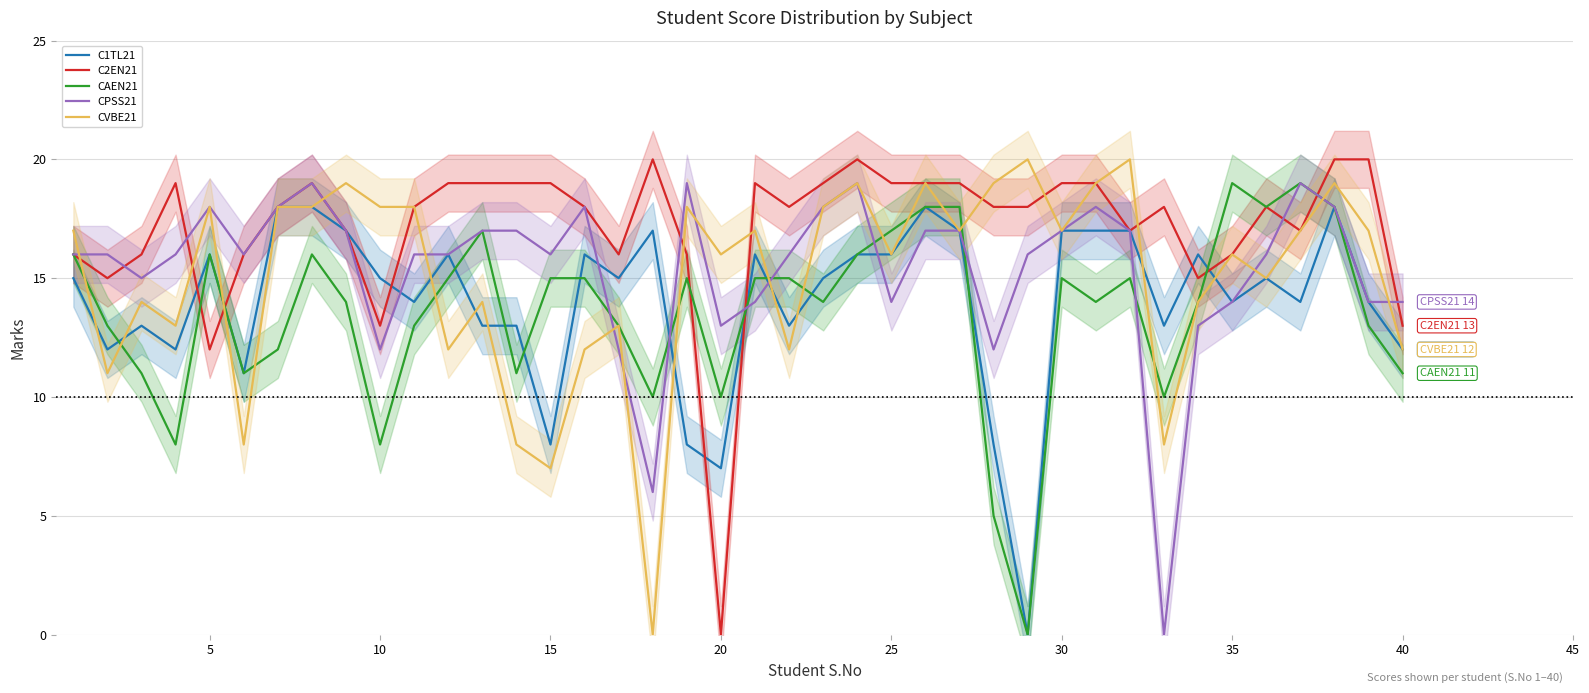

The C1TL21 series shows 22 at 10. True or false?

False